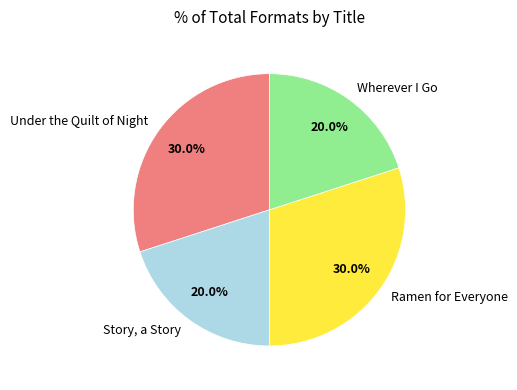

To the nearest percent, what portion does Ramen for Everyone represent?

30%